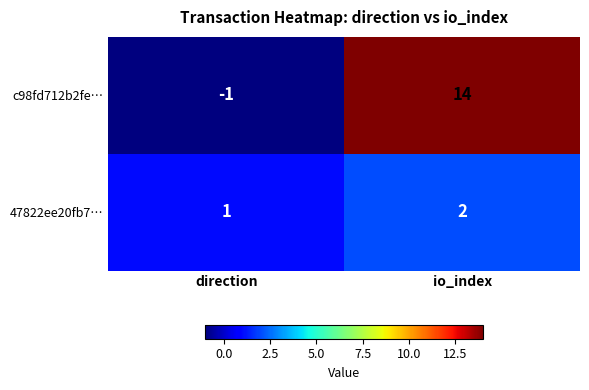

Which series has the largest total across all categories?

c98fd712b2fe…